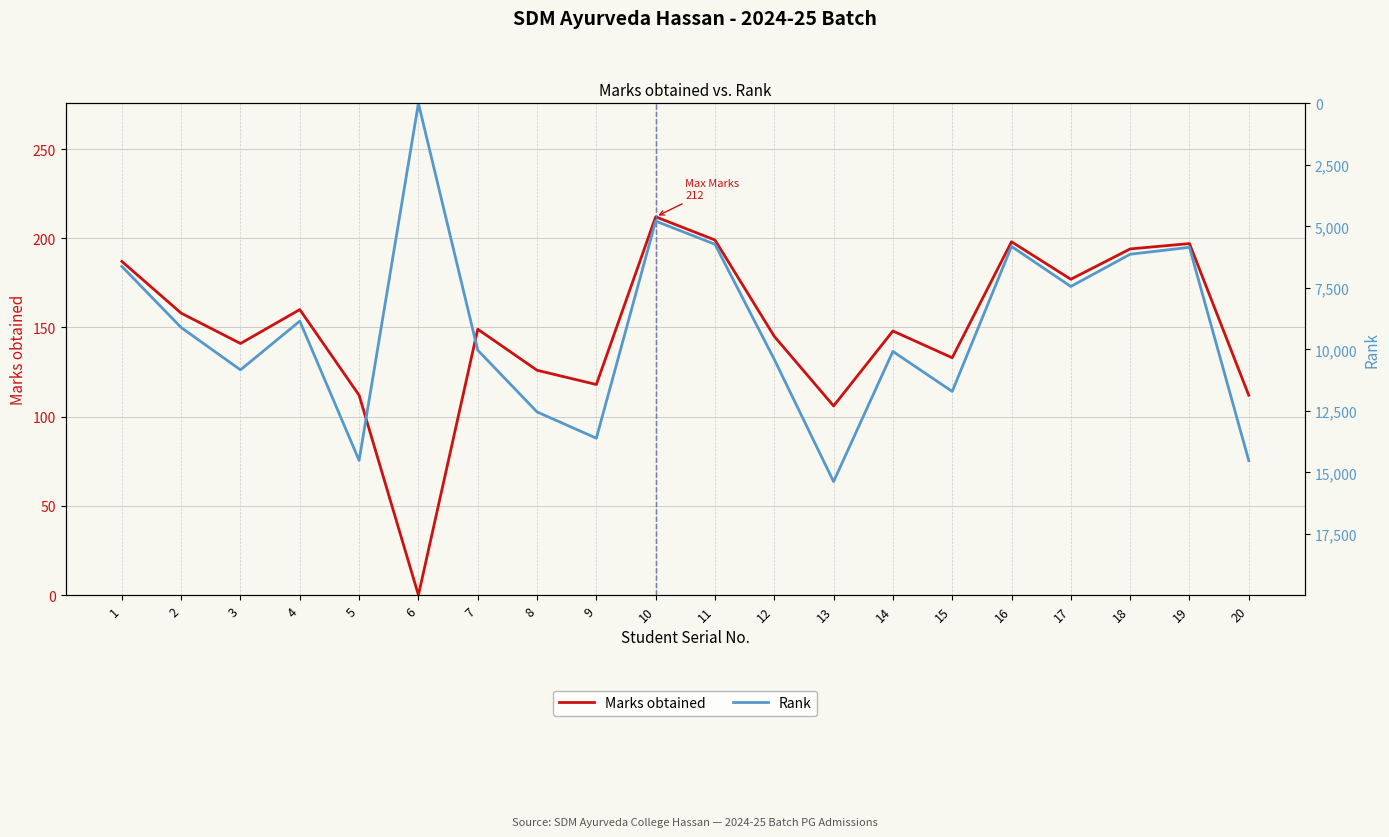

Rank the series by their maximum value, from lowest to highest.

Marks obtained, Rank